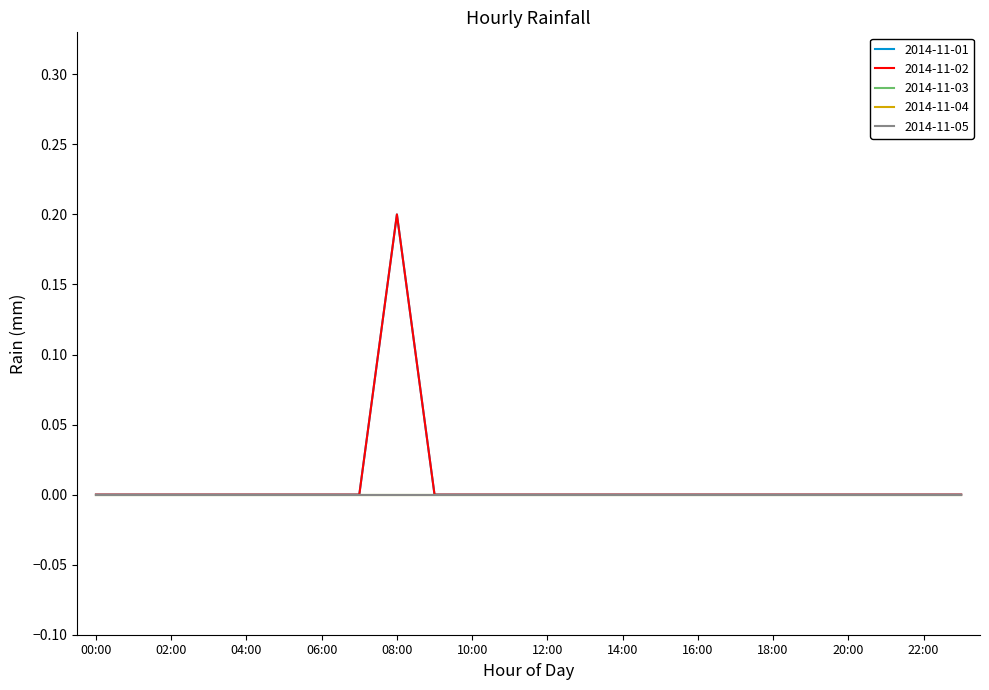

Reading right to left, list all the values displayed in this chart.

2014-11-01: 0.0	0.0	0.0	0.0	0.0	0.0	0.0	0.0	0.0	0.0	0.0	0.0	0.0	0.0	0.0	0.2	0.0	0.0	0.0	0.0	0.0	0.0	0.0	0.0
2014-11-02: 0.0	0.0	0.0	0.0	0.0	0.0	0.0	0.0	0.0	0.0	0.0	0.0	0.0	0.0	0.0	0.2	0.0	0.0	0.0	0.0	0.0	0.0	0.0	0.0
2014-11-03: 0.0	0.0	0.0	0.0	0.0	0.0	0.0	0.0	0.0	0.0	0.0	0.0	0.0	0.0	0.0	0.0	0.0	0.0	0.0	0.0	0.0	0.0	0.0	0.0
2014-11-04: 0.0	0.0	0.0	0.0	0.0	0.0	0.0	0.0	0.0	0.0	0.0	0.0	0.0	0.0	0.0	0.0	0.0	0.0	0.0	0.0	0.0	0.0	0.0	0.0
2014-11-05: 0.0	0.0	0.0	0.0	0.0	0.0	0.0	0.0	0.0	0.0	0.0	0.0	0.0	0.0	0.0	0.0	0.0	0.0	0.0	0.0	0.0	0.0	0.0	0.0